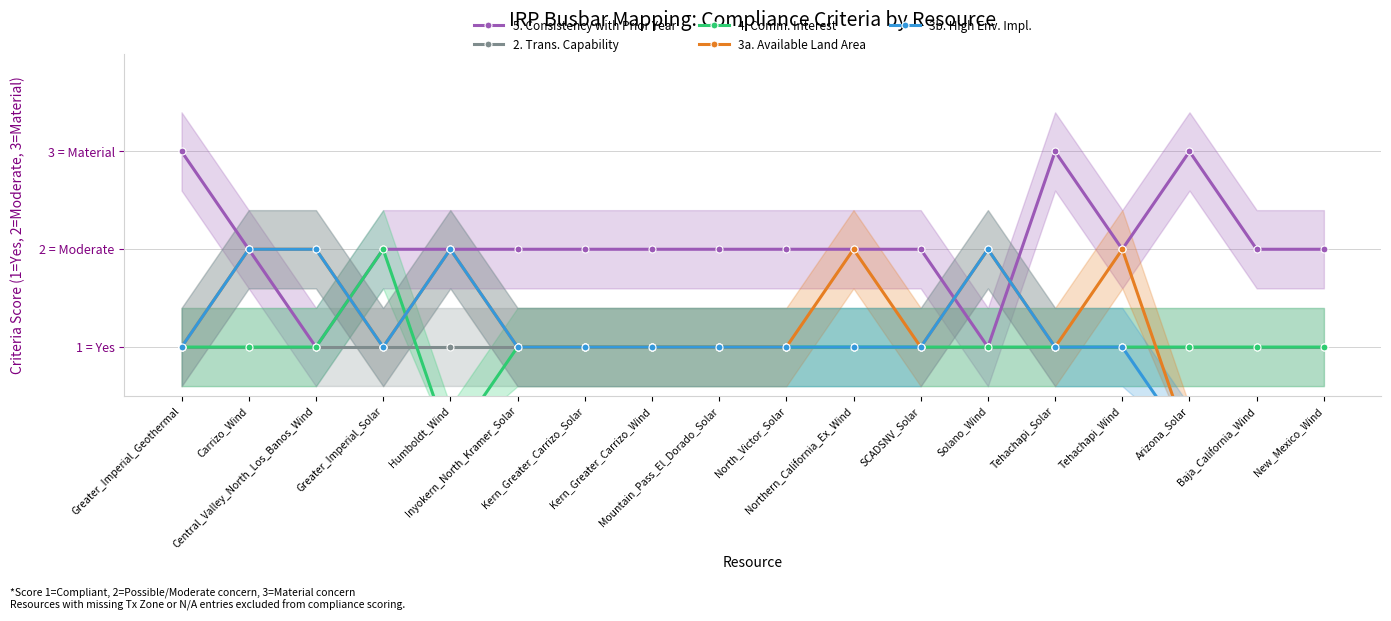

Does the chart display data point markers on the line(s)?

Yes